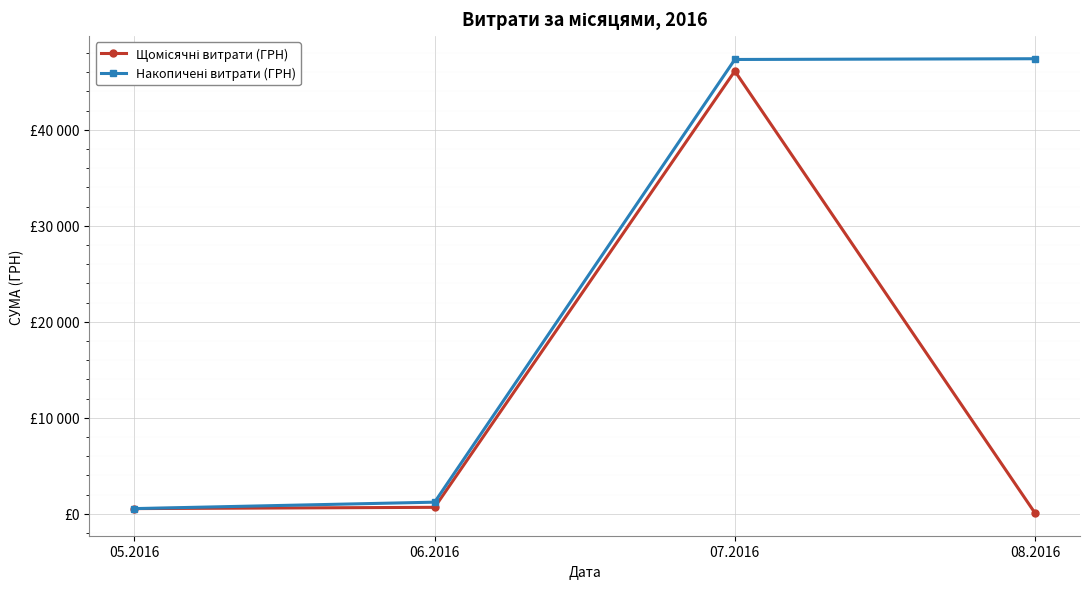

What is the difference between the second highest and minimum values in the Накопичені витрати (ГРН) series?

46782.6